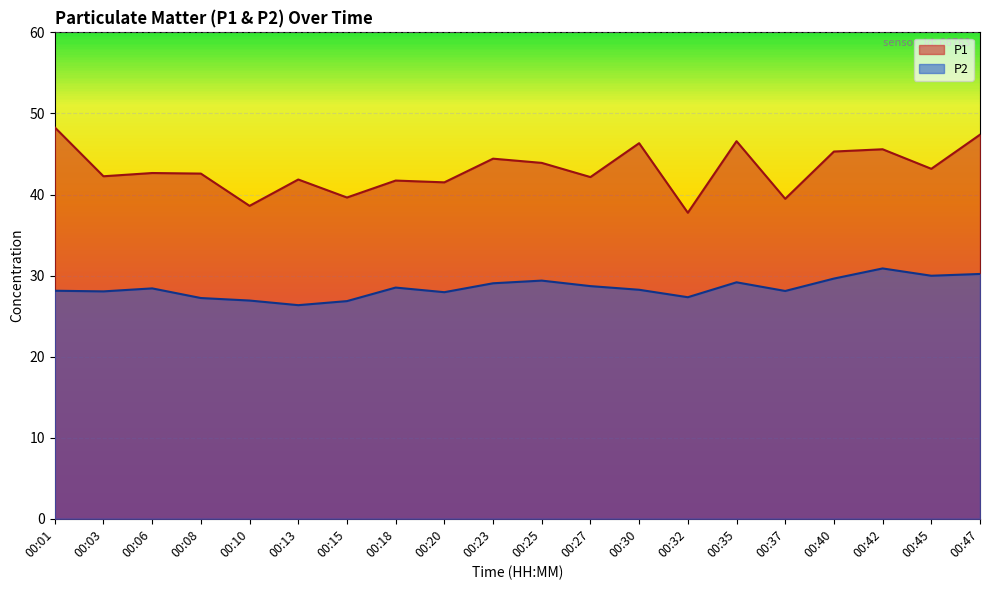

What is the total value across all series at 00:10?

65.5